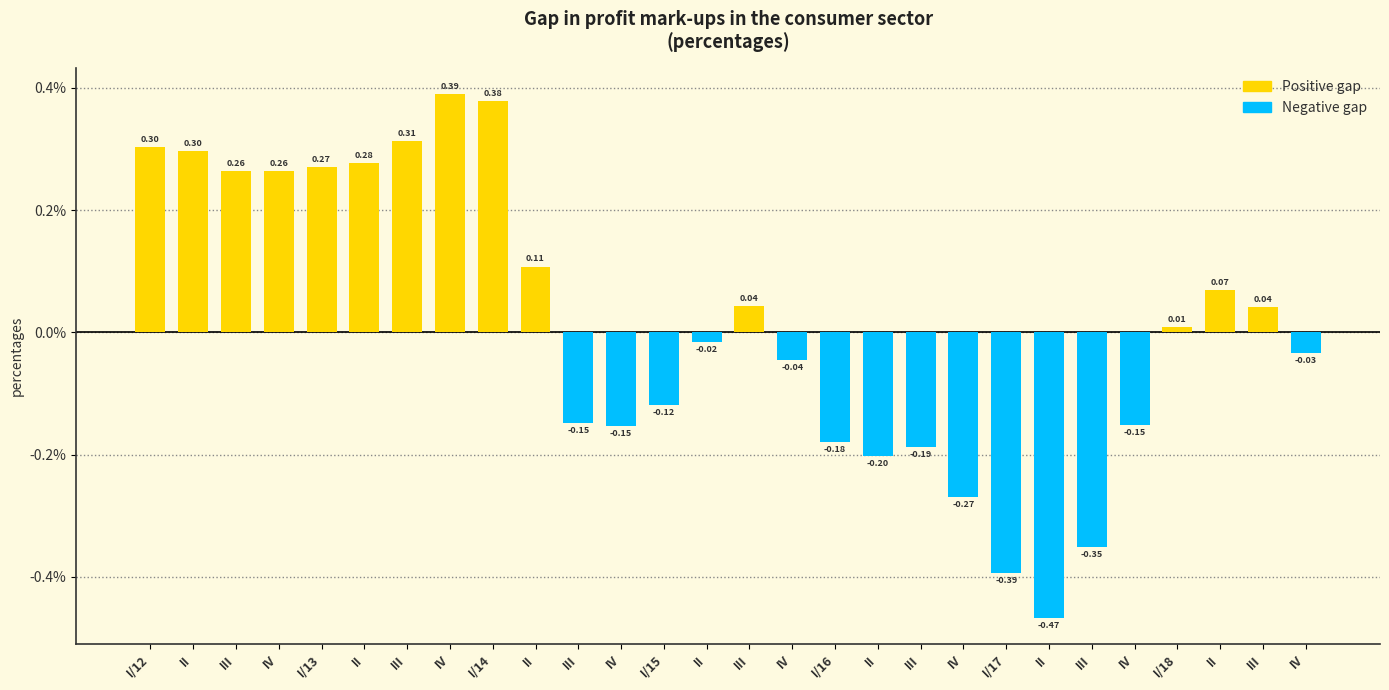

Between II and I/13, which series saw the biggest shift?

Negative gap